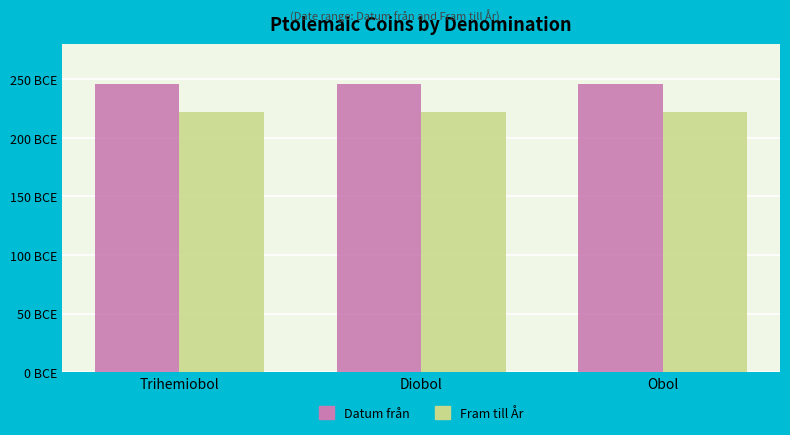

What value does the Fram till År series have at Trihemiobol?

222